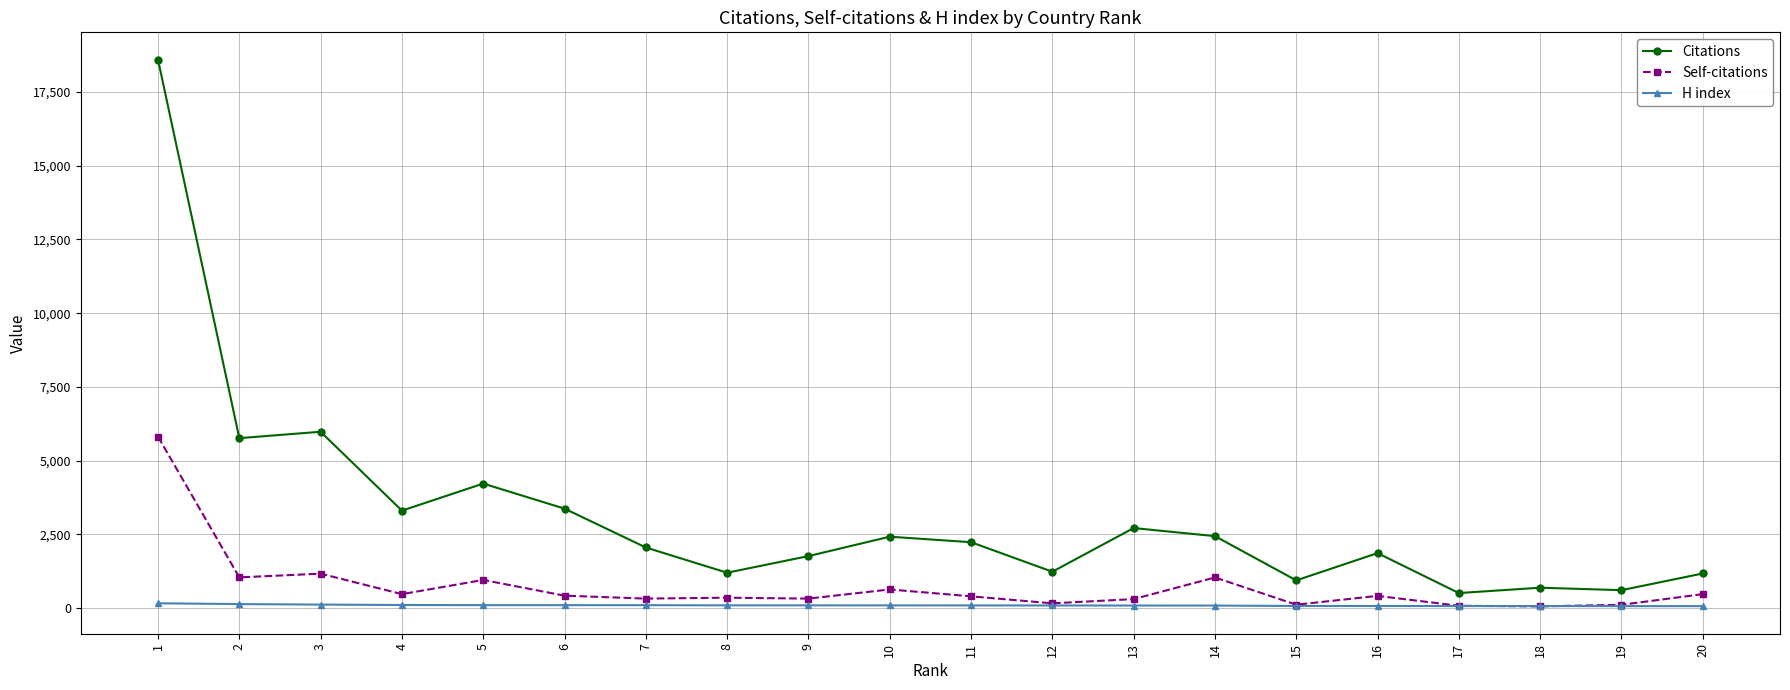

What is the maximum value for Citations?

18600